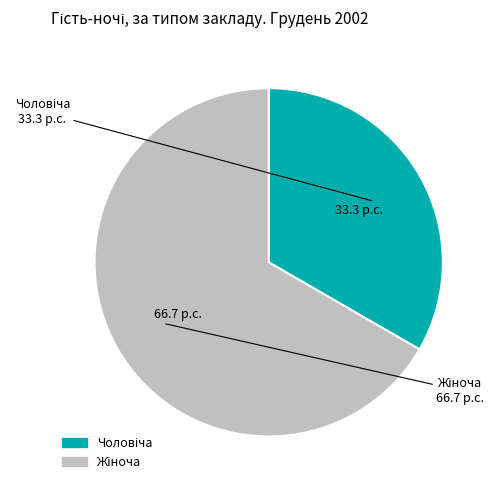

Is there a majority slice in this chart?

Yes